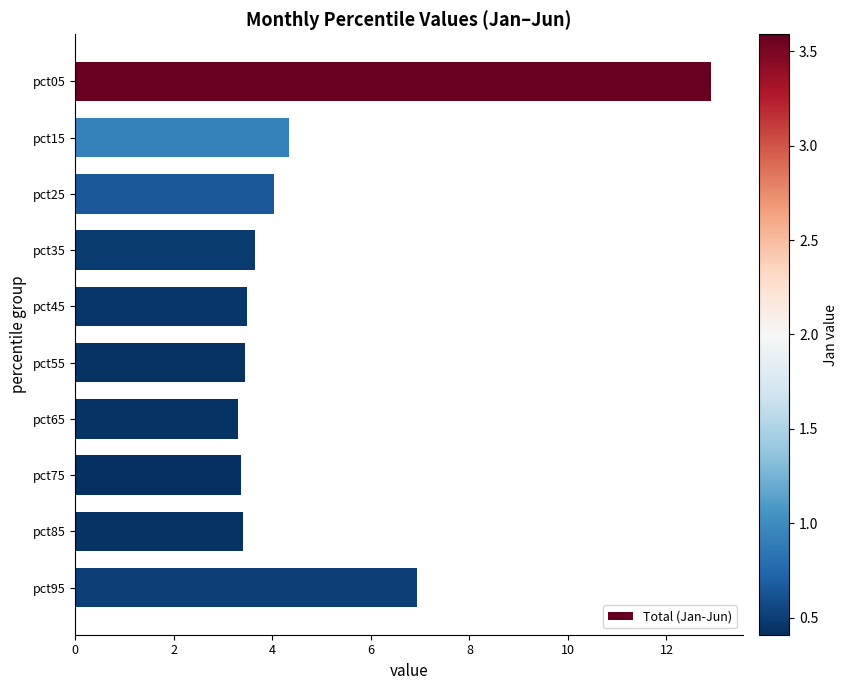

Reading bottom to top, what are all the values shown in this chart?

pct95=6.9	pct85=3.4	pct75=3.4	pct65=3.3	pct55=3.4	pct45=3.5	pct35=3.7	pct25=4.0	pct15=4.3	pct05=12.9